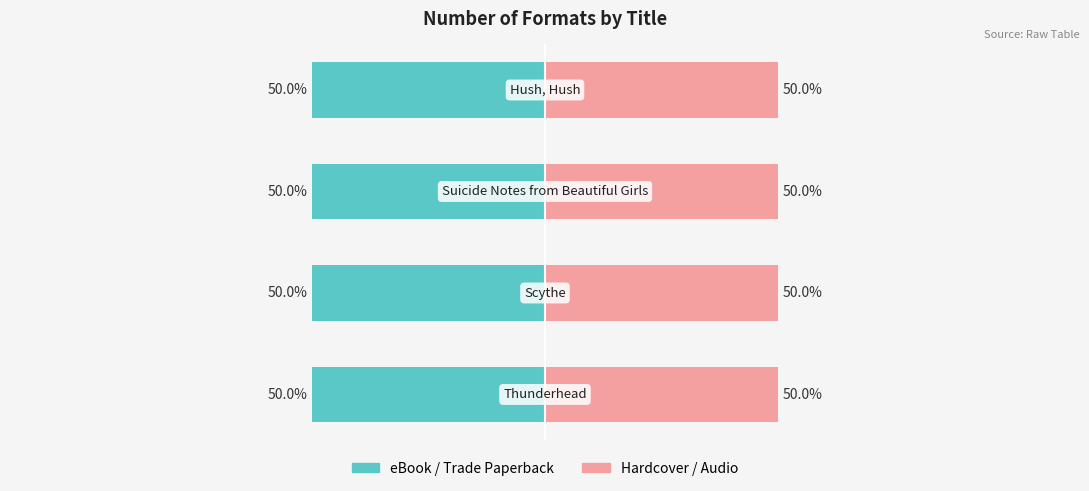

True or false: Format Count (Left) has a value of 3 at Scythe.

True